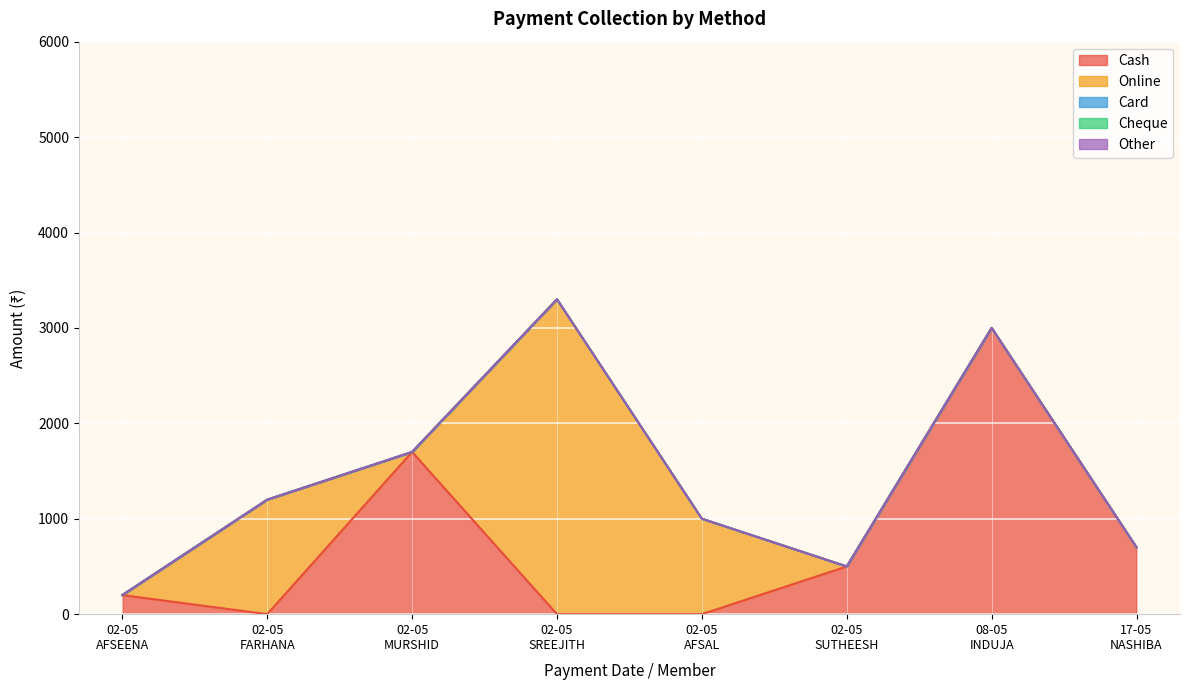

Does the chart display data point markers on the line(s)?

No